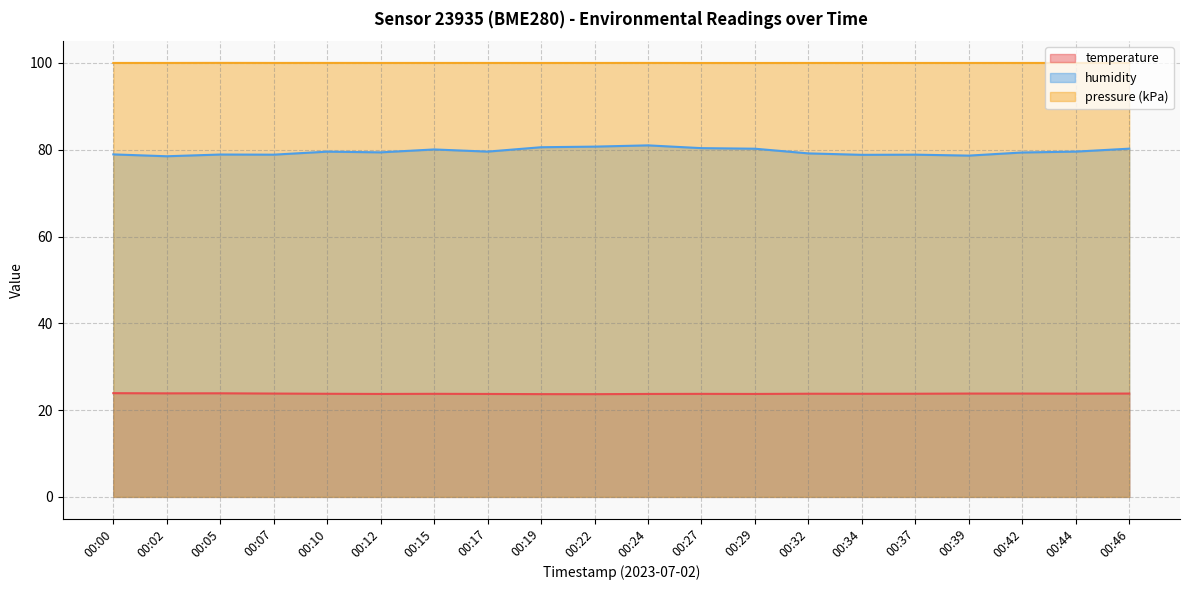

What are all the series names shown in the legend?

temperature, humidity, pressure (kPa)